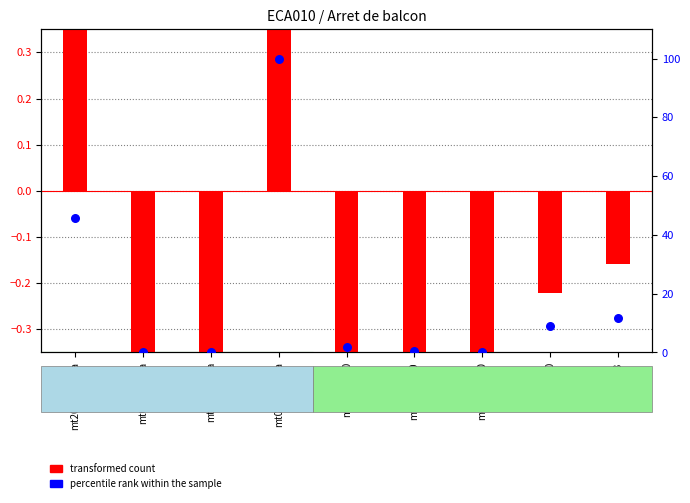

At which category is the sum across all series the highest?

mt08cem000a